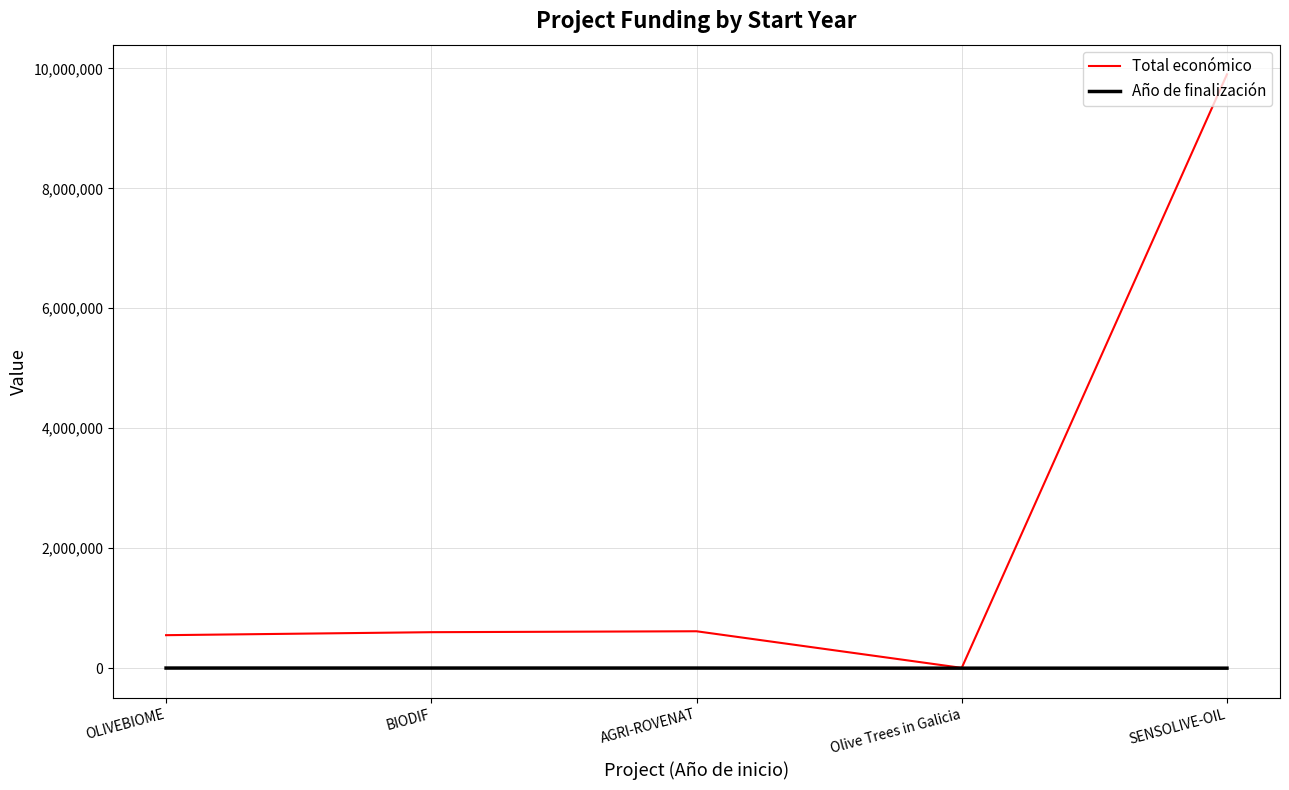

How many lines are shown in the chart?

2